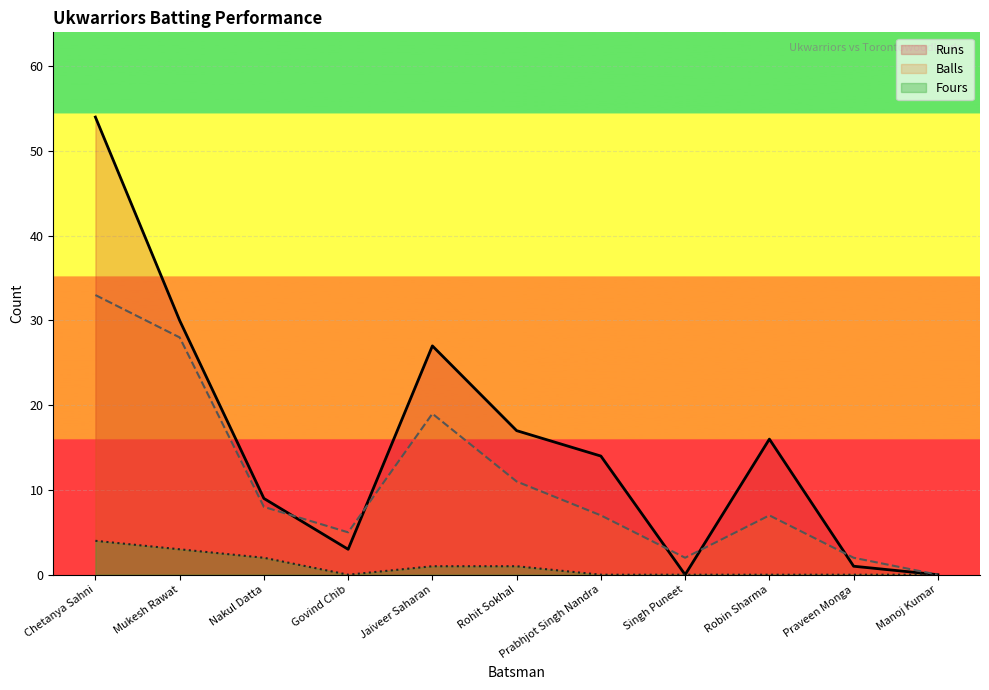

Reading left to right, what are all the values shown in this chart?

Runs: Chetanya Sahni=54	Mukesh Rawat=30	Nakul Datta=9	Govind Chib=3	Jaiveer Saharan=27	Rohit Sokhal=17	Prabhjot Singh Nandra=14	Singh Puneet=0	Robin Sharma=16	Praveen Monga=1	Manoj Kumar=0
Balls: Chetanya Sahni=33	Mukesh Rawat=28	Nakul Datta=8	Govind Chib=5	Jaiveer Saharan=19	Rohit Sokhal=11	Prabhjot Singh Nandra=7	Singh Puneet=2	Robin Sharma=7	Praveen Monga=2	Manoj Kumar=0
Fours: Chetanya Sahni=4	Mukesh Rawat=3	Nakul Datta=2	Govind Chib=0	Jaiveer Saharan=1	Rohit Sokhal=1	Prabhjot Singh Nandra=0	Singh Puneet=0	Robin Sharma=0	Praveen Monga=0	Manoj Kumar=0